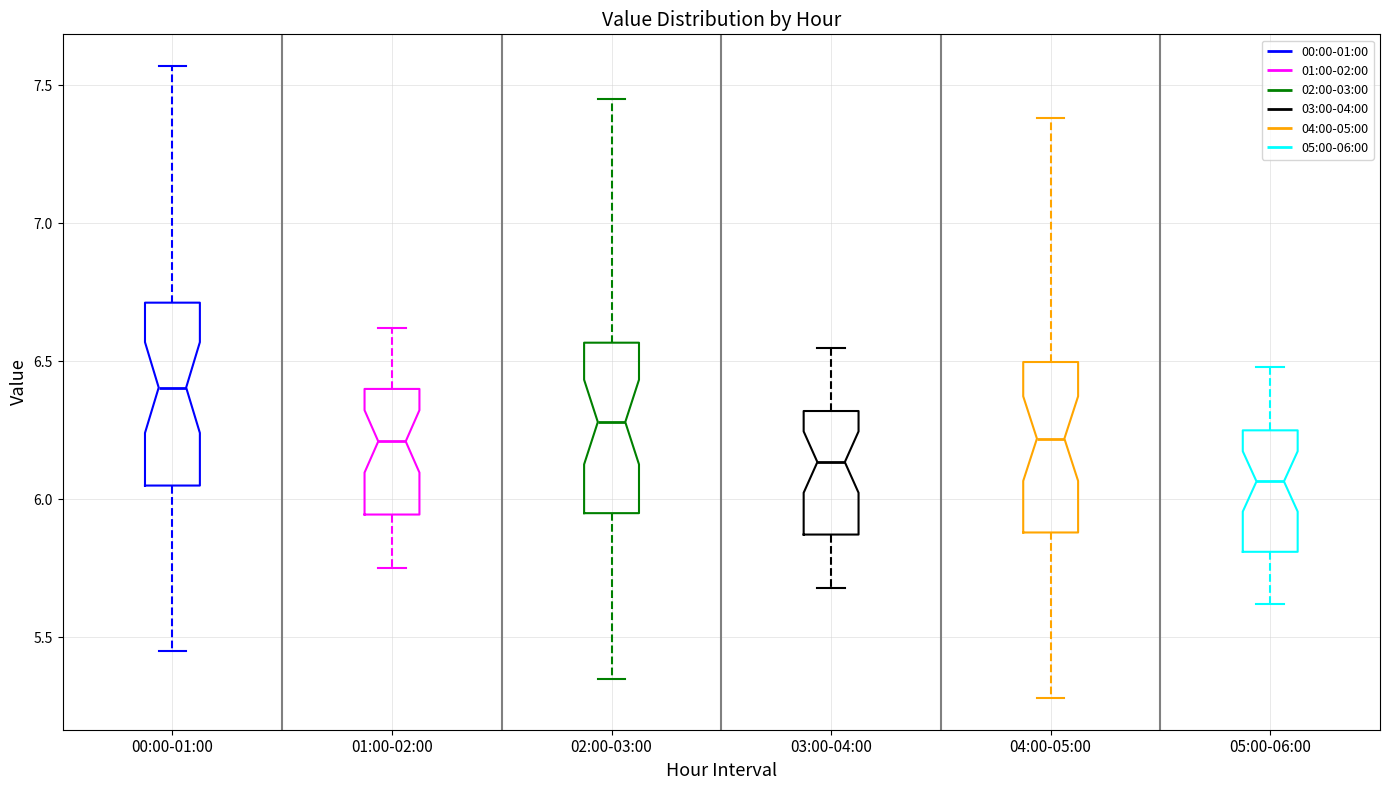

Reading left to right, transcribe this box plot: for each box, give where its median line is, the range the box spans, and where its two whiskers end, as read against the y-axis. The values are not printed on the chart, so give them approximately, as read against the axis.

00:00-01:00: median 6.40, box 6.05 to 6.70, whiskers 5.45 to 7.55
01:00-02:00: median 6.20, box 5.95 to 6.40, whiskers 5.75 to 6.60
02:00-03:00: median 6.30, box 5.95 to 6.55, whiskers 5.35 to 7.45
03:00-04:00: median 6.15, box 5.85 to 6.30, whiskers 5.70 to 6.55
04:00-05:00: median 6.20, box 5.90 to 6.50, whiskers 5.30 to 7.40
05:00-06:00: median 6.05, box 5.80 to 6.25, whiskers 5.60 to 6.50